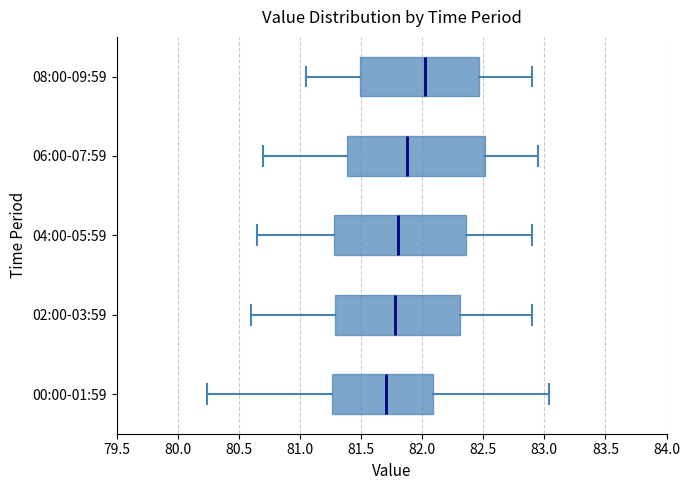

Which box's median line is the furthest to the right?

08:00-09:59